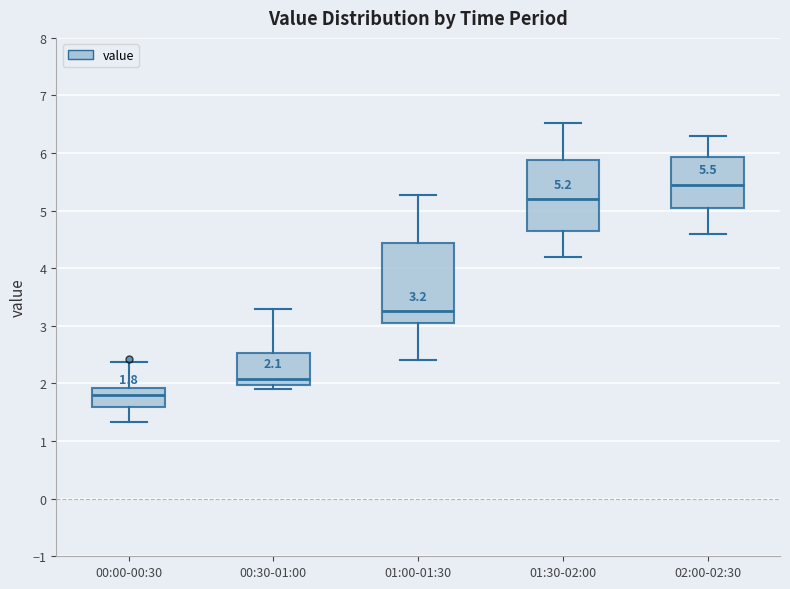

Comparing the boxes themselves (not the whiskers), which one is the tallest?

01:00-01:30